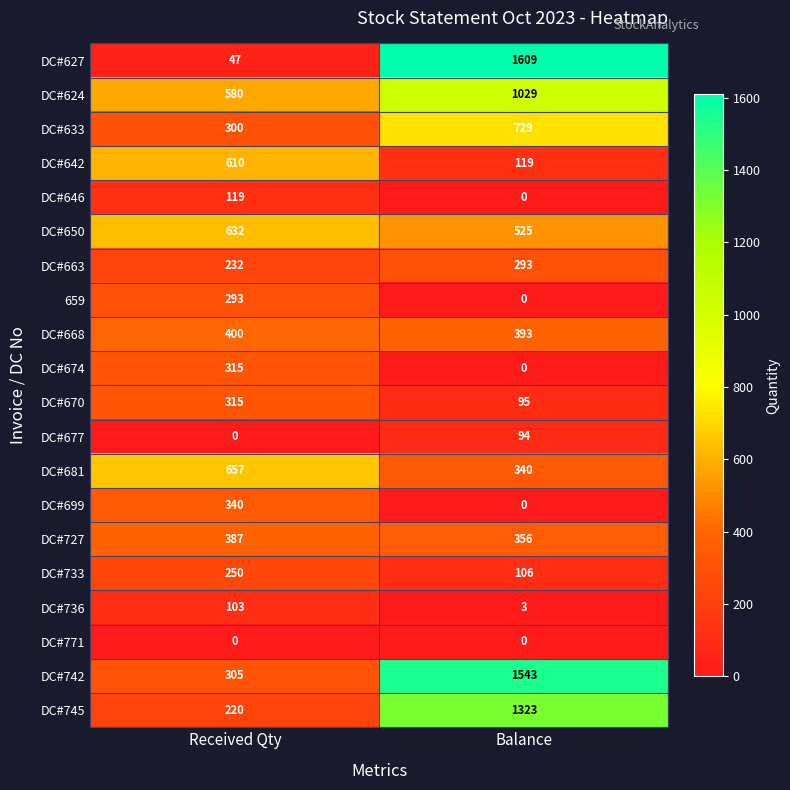

Is it true that DC#650 equals 632 at Received Qty?

True